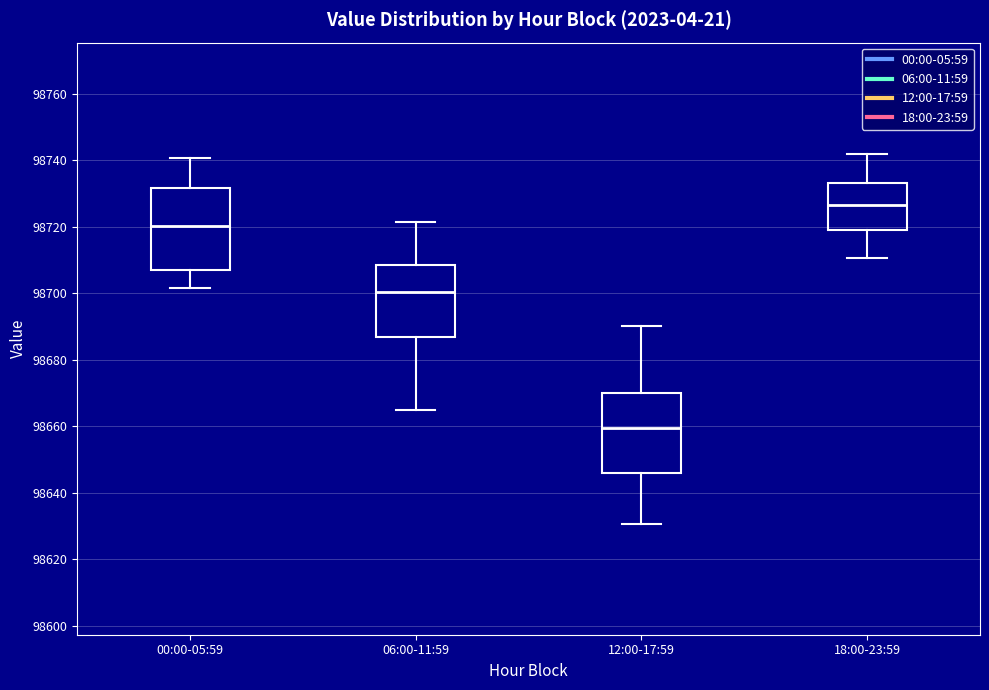

Reading left to right, read every box against the y-axis: the position of its median line, the range the box covers, and the ends of its whiskers. The values are not printed on the chart, so give them approximately, as read against the axis.

00:00-05:59: median 98720, box 98706 to 98732, whiskers 98702 to 98740
06:00-11:59: median 98700, box 98686 to 98708, whiskers 98664 to 98722
12:00-17:59: median 98660, box 98646 to 98670, whiskers 98630 to 98690
18:00-23:59: median 98726, box 98720 to 98734, whiskers 98710 to 98742